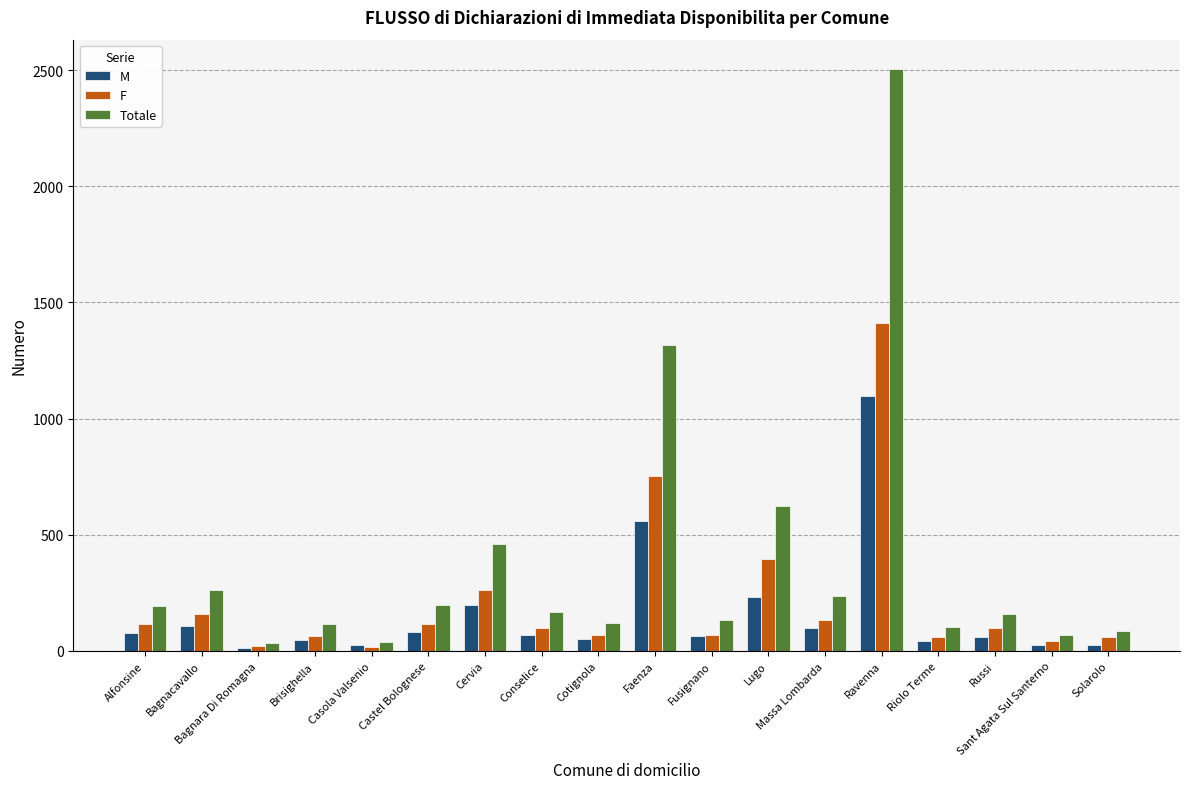

The Totale series shows 1316 at Faenza. True or false?

True